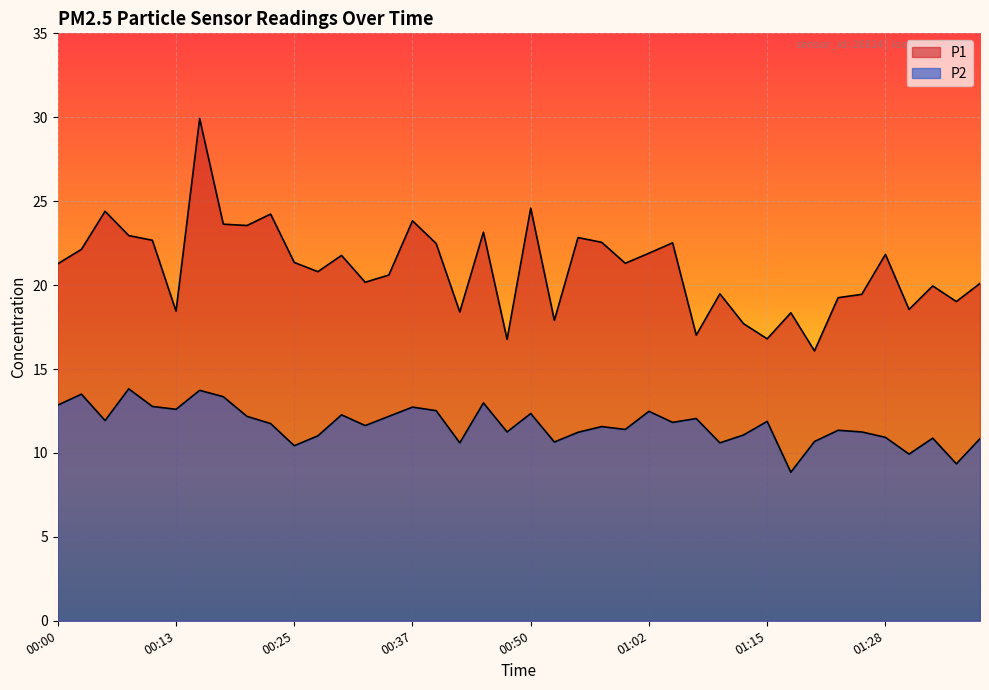

The P1 series shows 29.9 at 00:15. True or false?

True